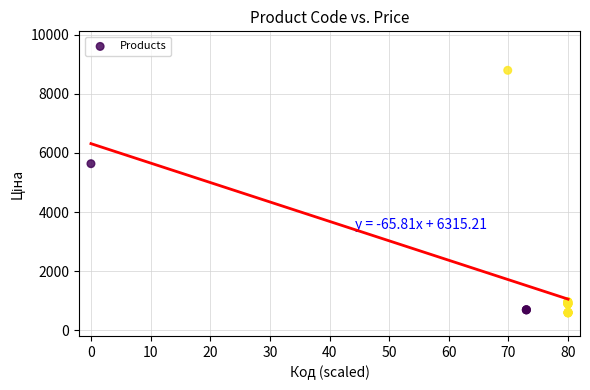

What Y value in the scatter plot is closest to 4691?

5636.0